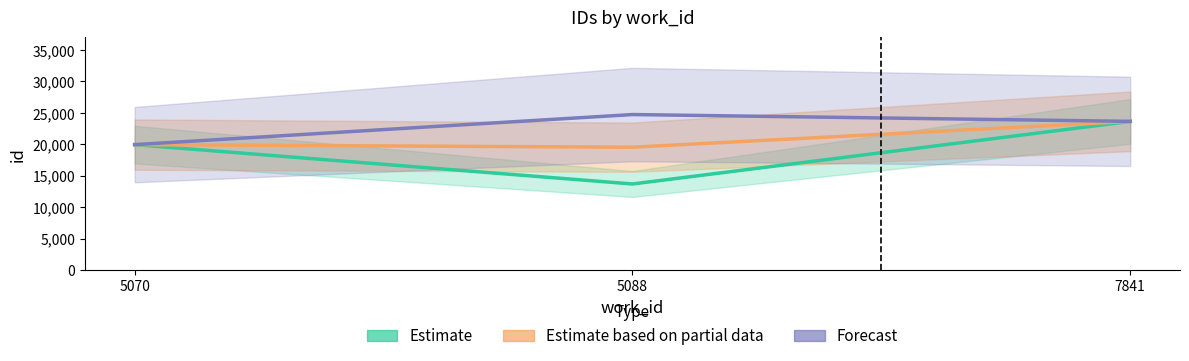

Rank the categories by Estimate value from lowest to highest.

5088, 5070, 7841